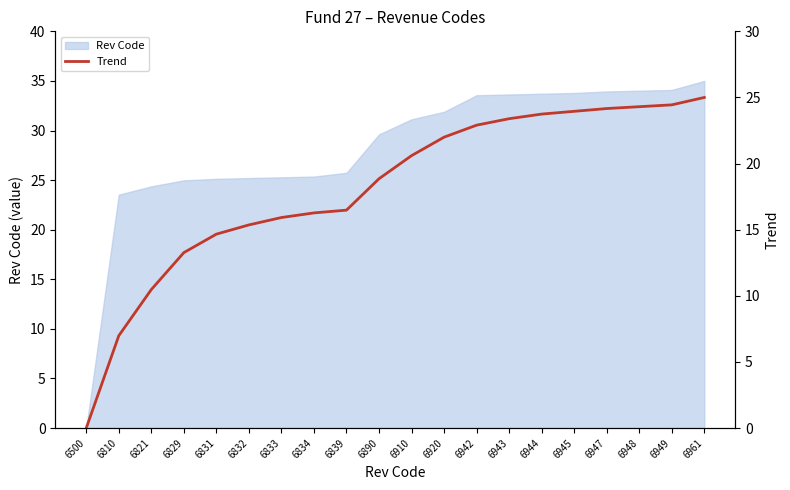

Rank the categories by value from highest to lowest.

6961, 6949, 6948, 6947, 6945, 6944, 6943, 6942, 6920, 6910, 6890, 6839, 6834, 6833, 6832, 6831, 6829, 6821, 6810, 6500